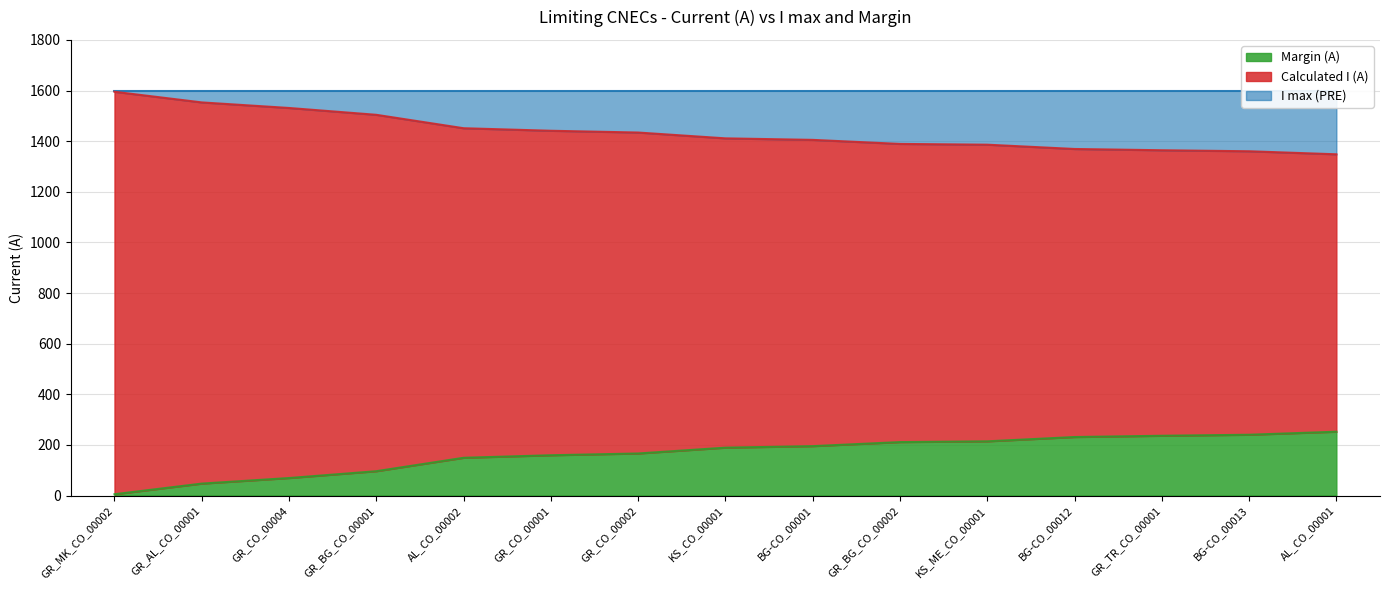

How many data points in Margin (A) are less than 189?

7